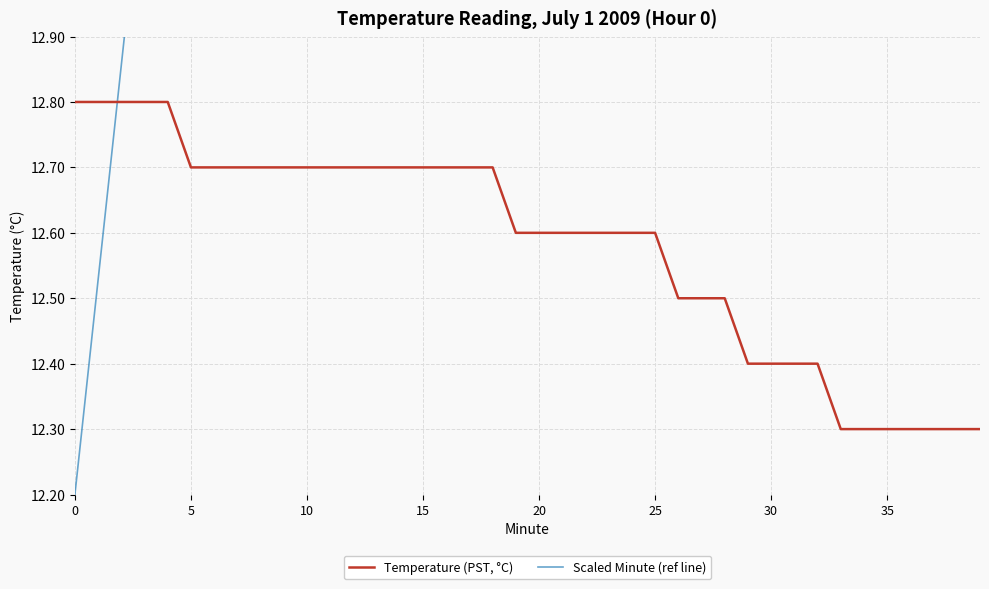

Is it true that Temperature (PST, °C) equals 8.2 at 32?

False